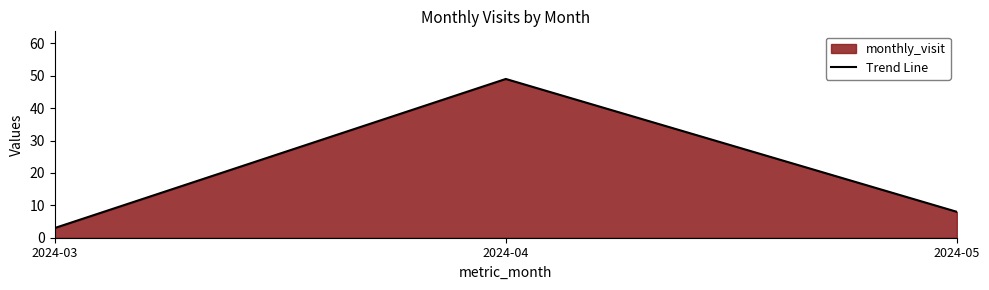

Count the number of categories in the chart.

3